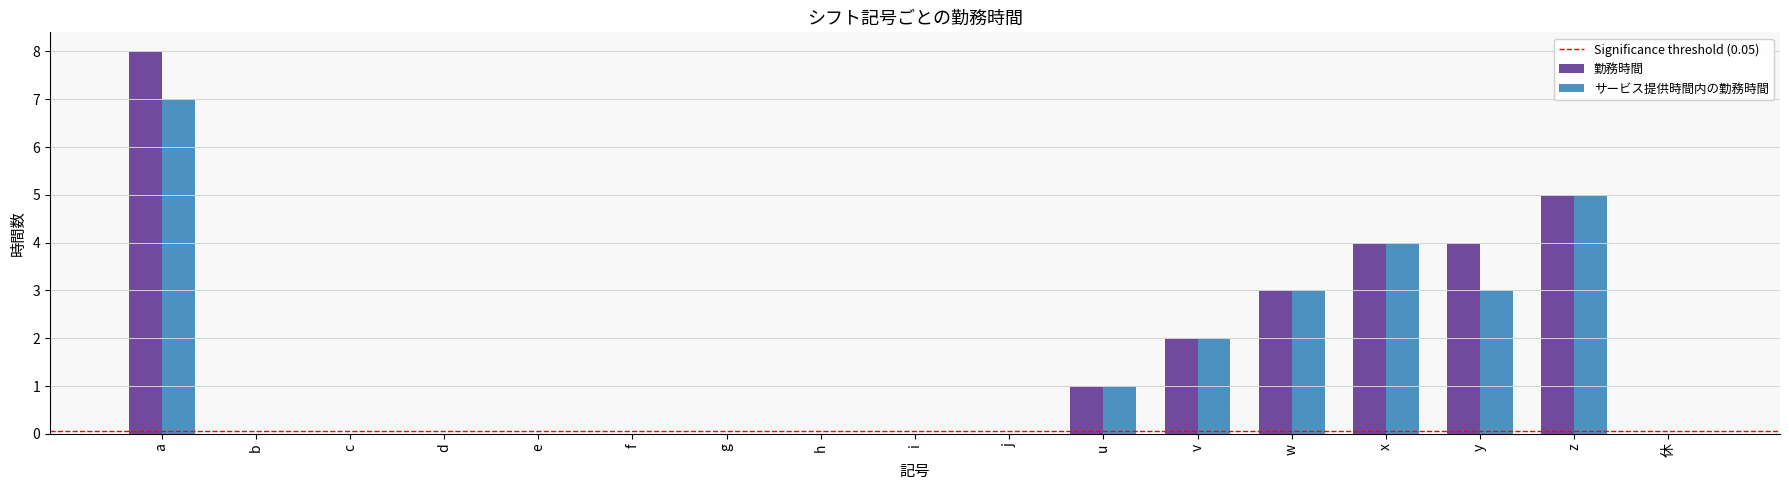

Reading right to left, transcribe all the data shown in this chart.

勤務時間: 休=0	z=5	y=4	x=4	w=3	v=2	u=1	j=0	i=0	h=0	g=0	f=0	e=0	d=0	c=0	b=0	a=8
サービス提供時間内の勤務時間: 休=0	z=5	y=3	x=4	w=3	v=2	u=1	j=0	i=0	h=0	g=0	f=0	e=0	d=0	c=0	b=0	a=7